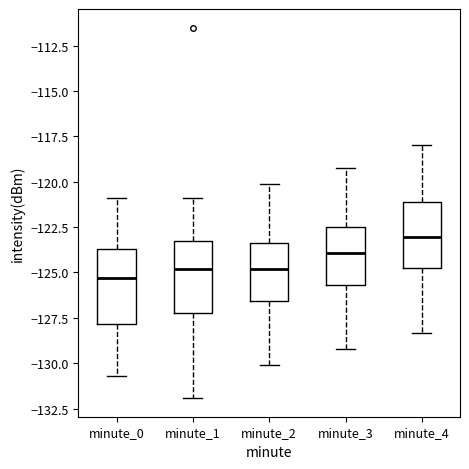

Which box has the highest median line?

minute_4